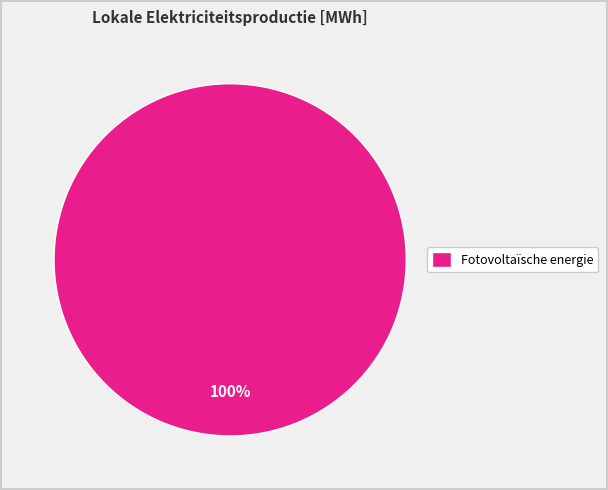

Is it true that Fotovoltaïsche energie is 91% of the pie?

False